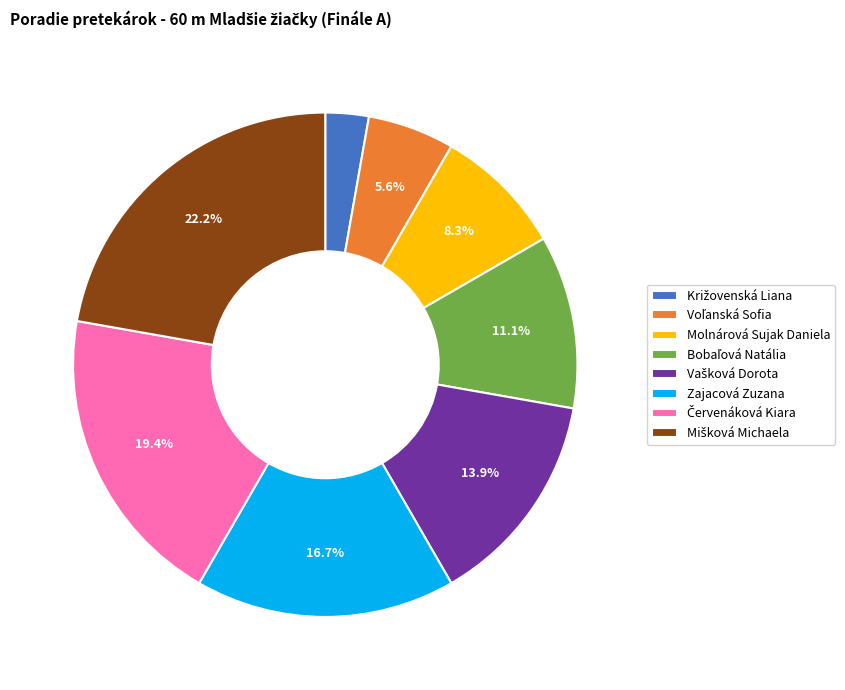

Does Zajacová Zuzana account for over 50% of the chart?

No